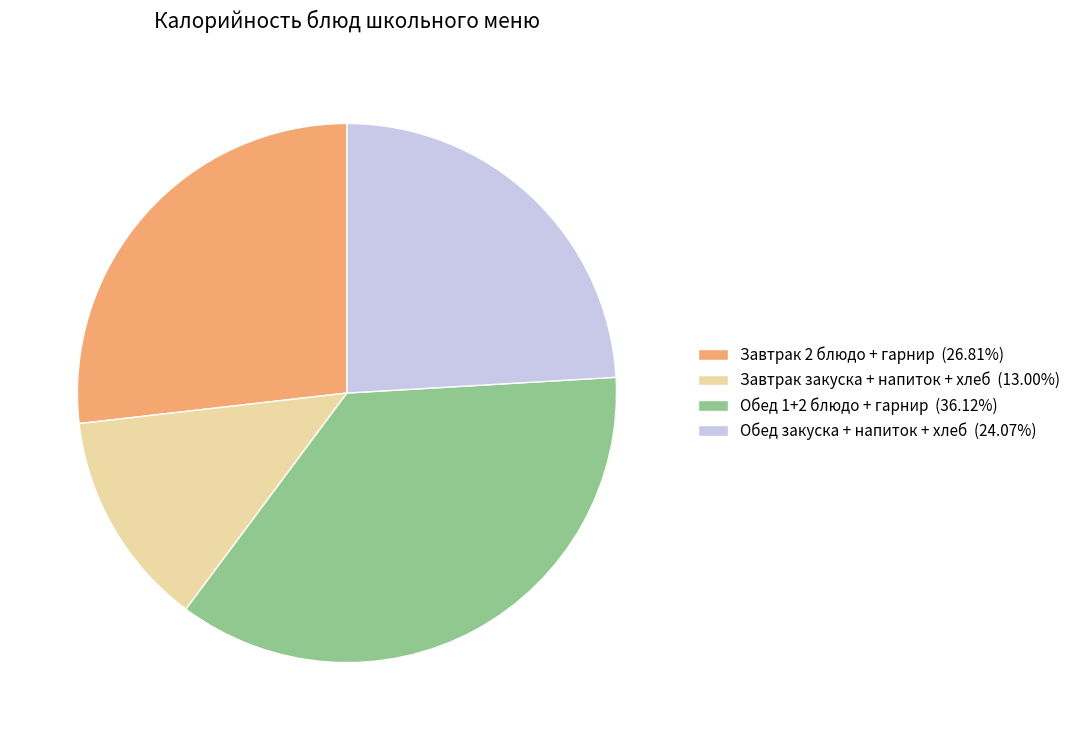

Do Обед закуска + напиток + хлеб (24.07%) and Обед 1+2 блюдо + гарнир (36.12%) together represent more than half of the pie?

Yes